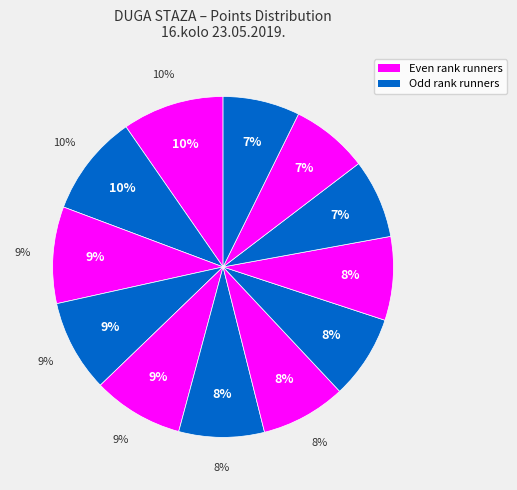

How many segments does this pie chart have?

12